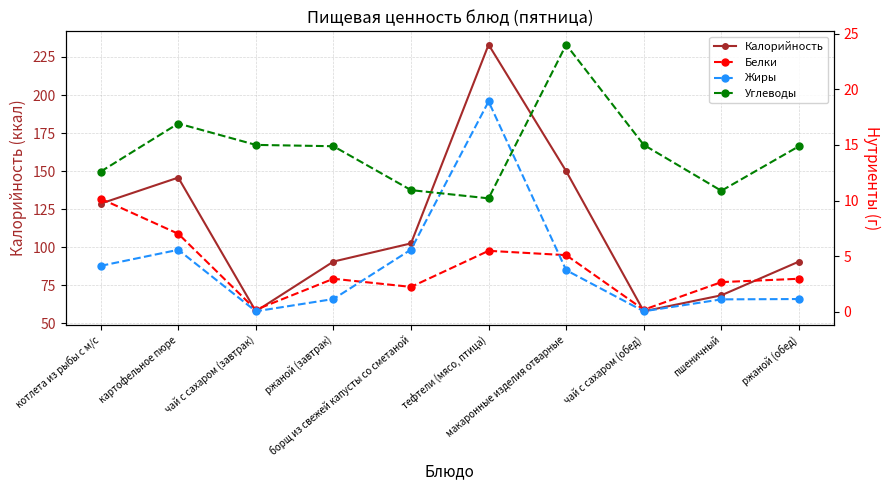

Where is Жиры nearest to the value 9?

борщ из свежей капусты со сметаной